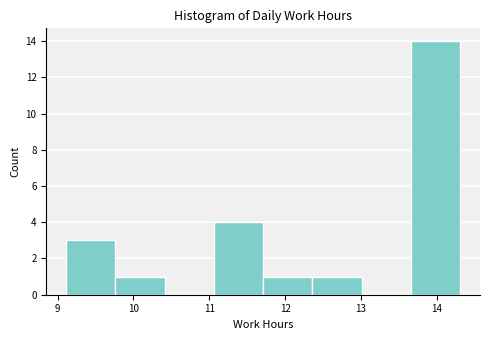

What is the height of the bar covering 12.36 to 13.01 on the x-axis? Neither the bar edges nor the heights are printed on the chart, so give them approximately, as read against the axes.

1